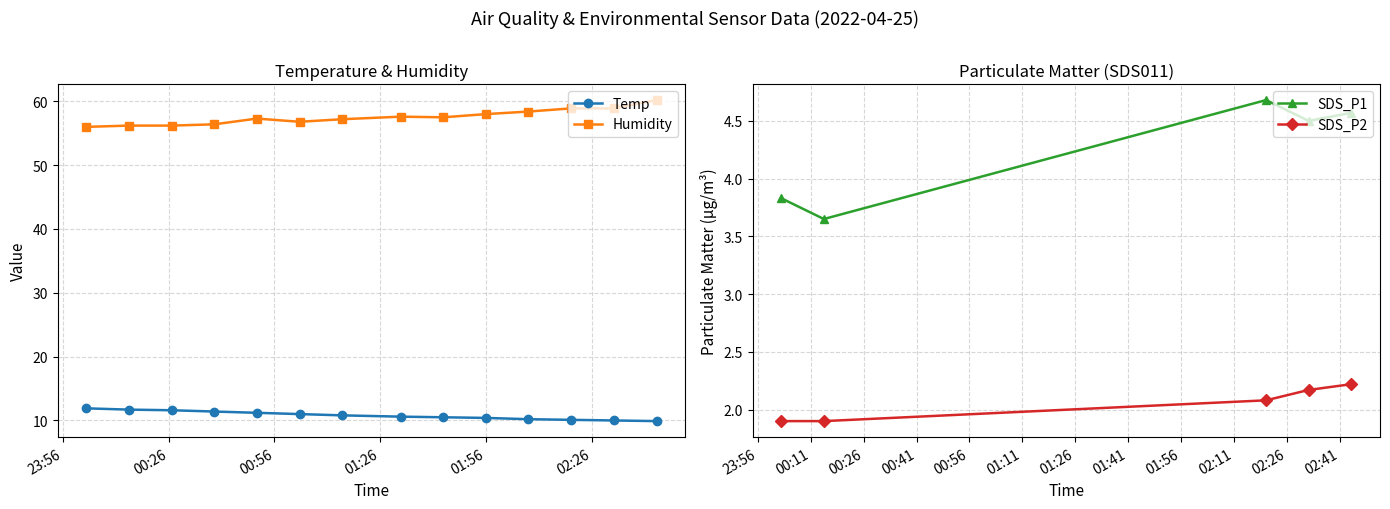

What is the total value across all series at 02:00?

76.2